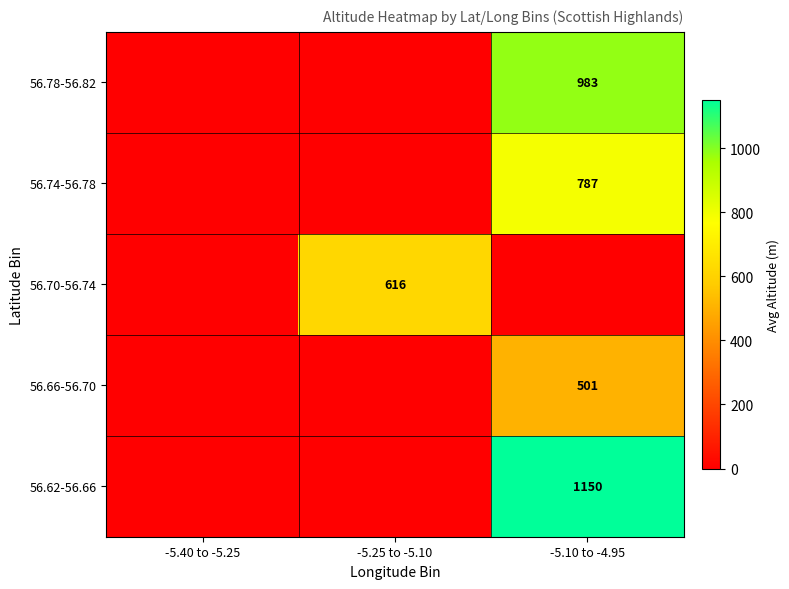

Between -5.10 to -4.95 and -5.40 to -5.25, which is larger?

-5.10 to -4.95